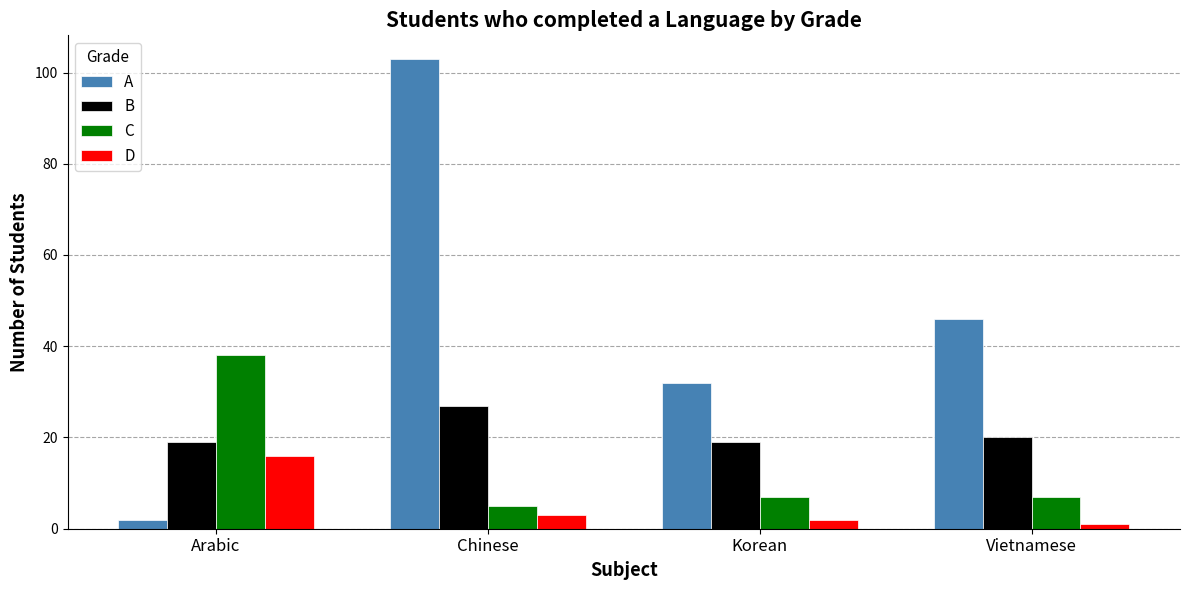

What is the label of the 2nd bar from the right?

Korean